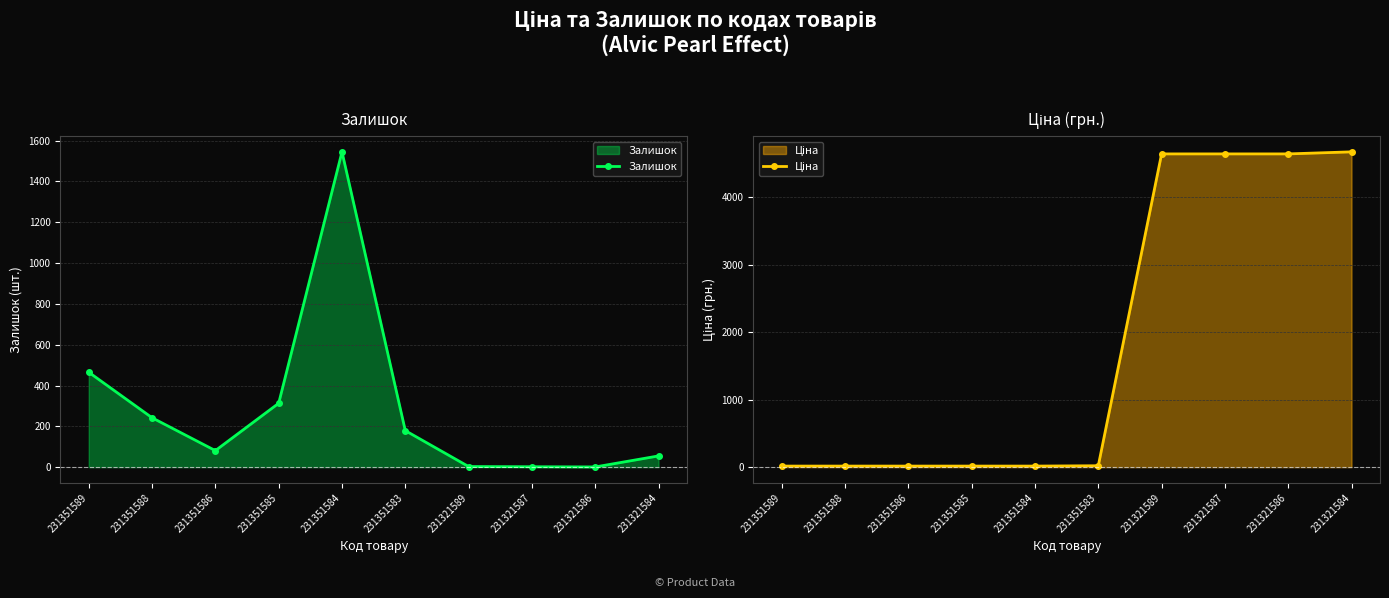

Reading left to right, list all the values displayed in this chart.

Залишок: 231351589=465.0	231351588=242.0	231351586=81.0	231351585=313.0	231351584=1545.0	231351583=179.0	231321589=3.0	231321587=2.0	231321586=1.0	231321584=55.0
Ціна: 231351589=15.8	231351588=15.8	231351586=15.8	231351585=15.8	231351584=15.8	231351583=20.8	231321589=4642.5	231321587=4642.5	231321586=4642.5	231321584=4672.9